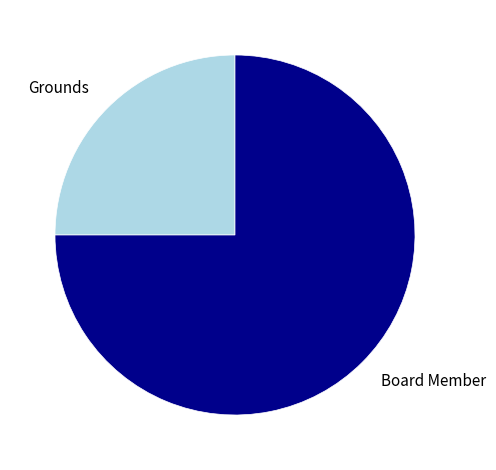

True or false: Grounds accounts for 25% of the total.

True